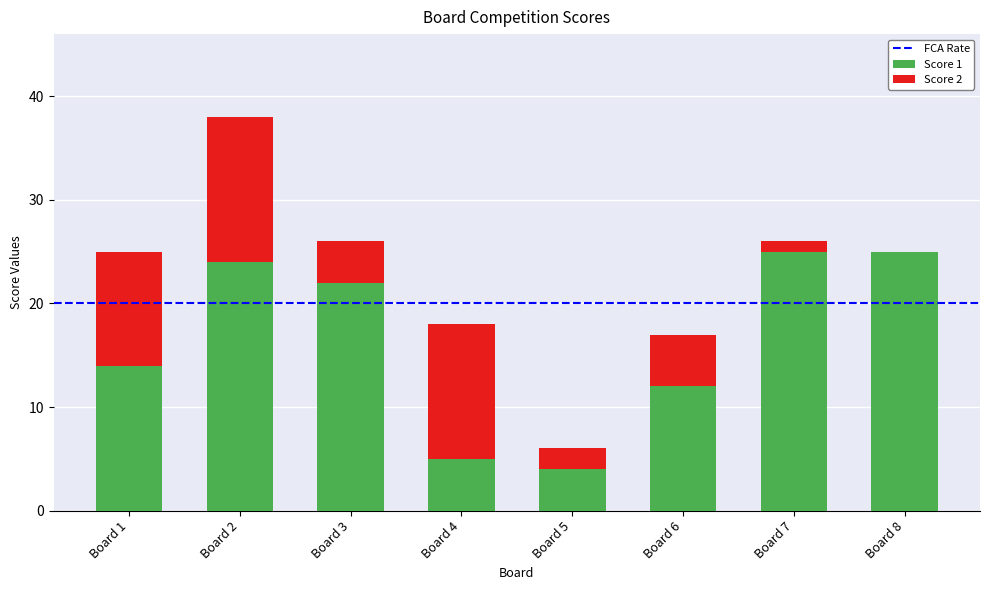

The Score 1 series shows 4 at Board 5. True or false?

True